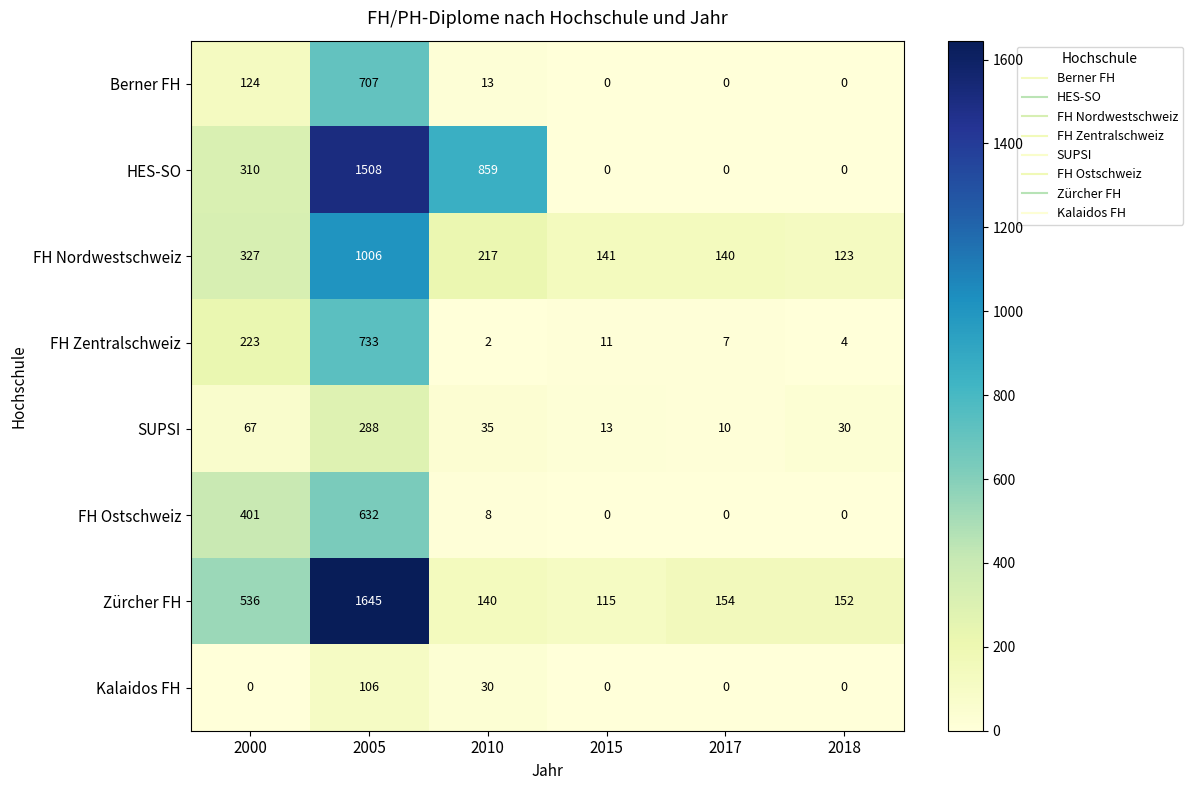

What is the approximate value of Kalaidos FH at 2005?

106